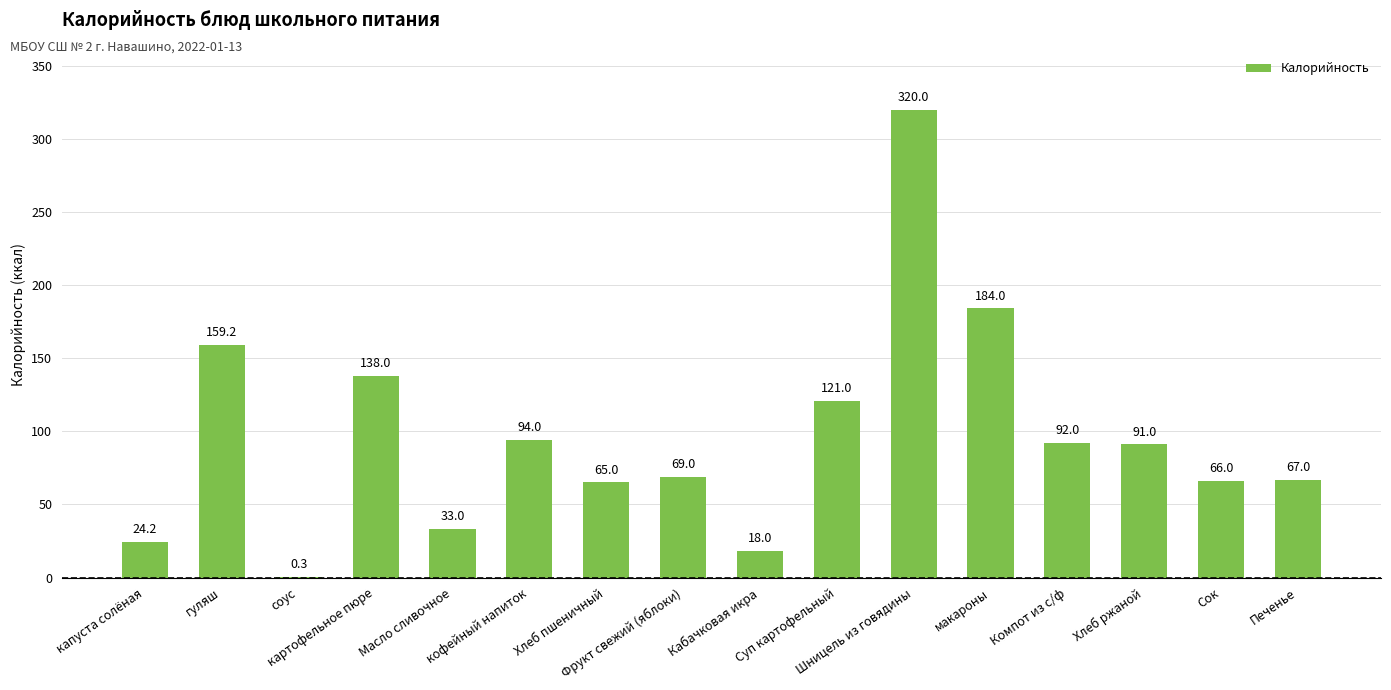

What is the greatest value displayed?

320.0